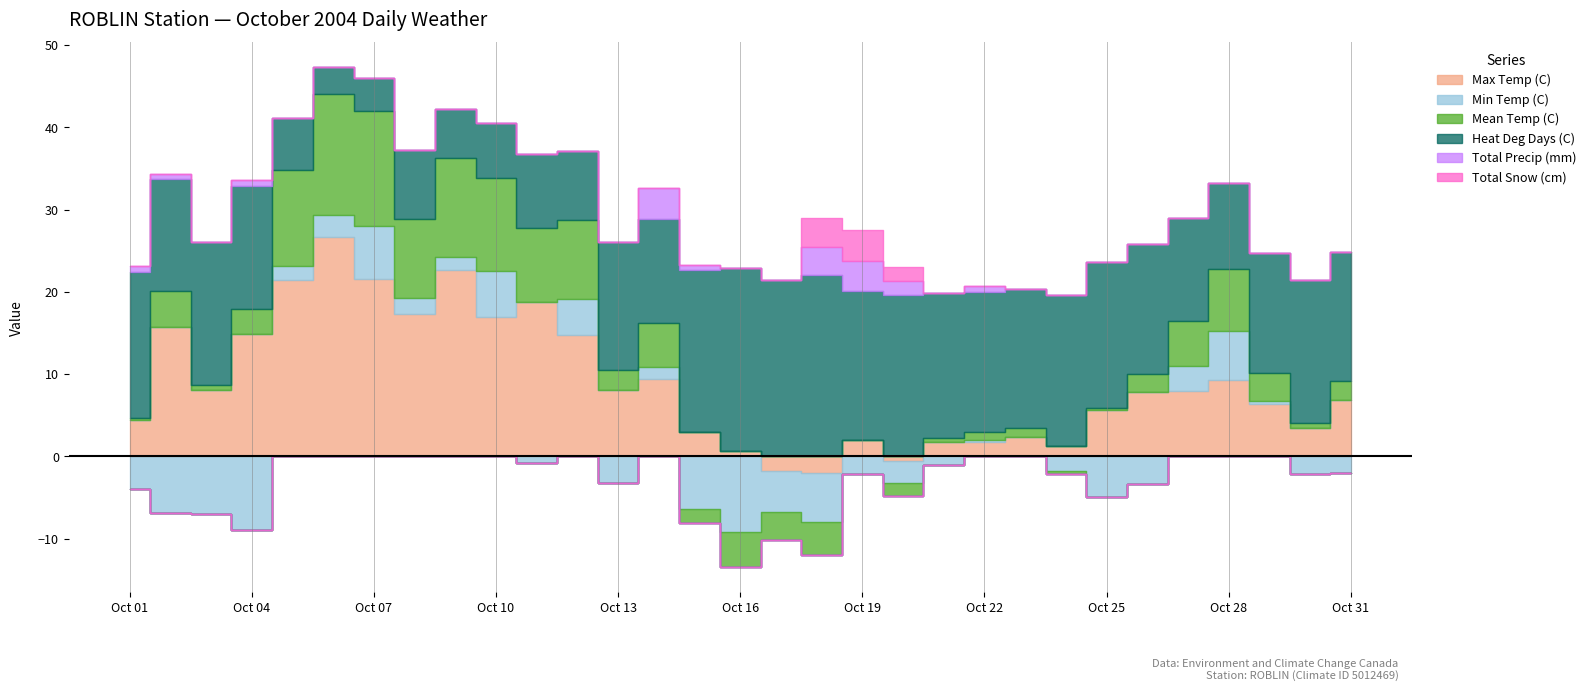

At 2004-10-16, list the series in order from largest to smallest.

Heat Deg Days (C), Max Temp (C), Total Precip (mm), Total Snow (cm), Mean Temp (C), Min Temp (C)